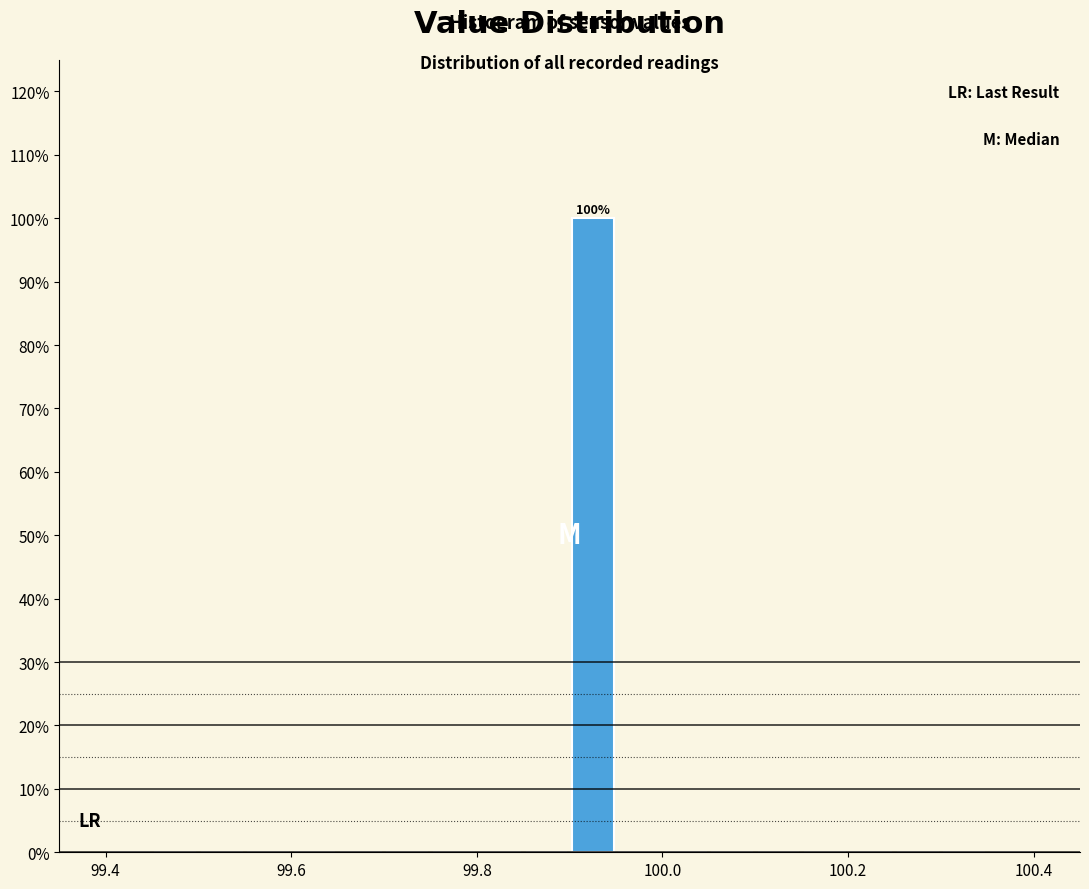

Around what value on the x-axis is the tallest bar? Give the approximate position of its centre, as read against the axis.

99.92